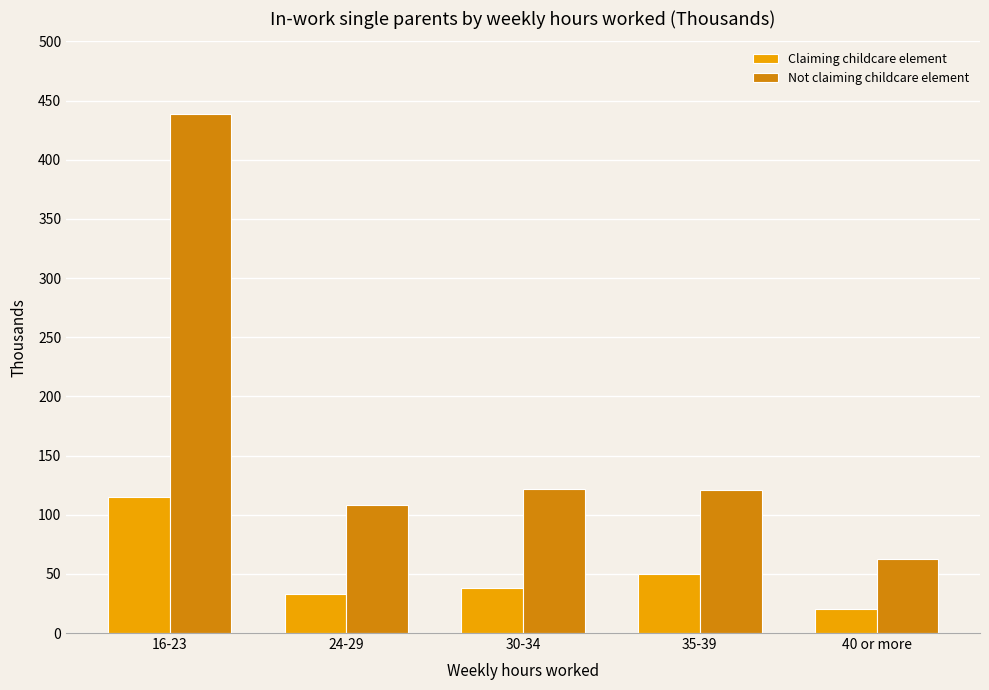

At which label is Not claiming childcare element closest to 250?

30-34